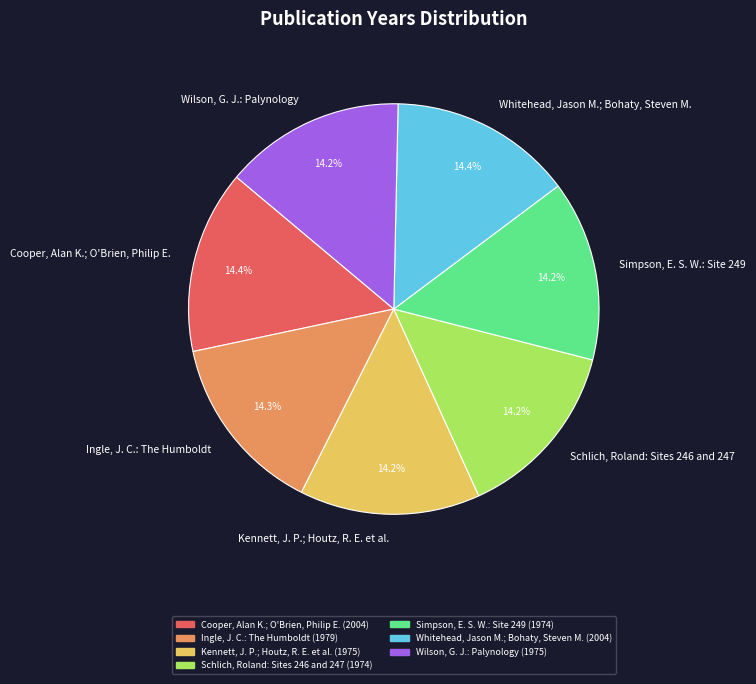

Is there any slice that represents more than half of the pie?

No